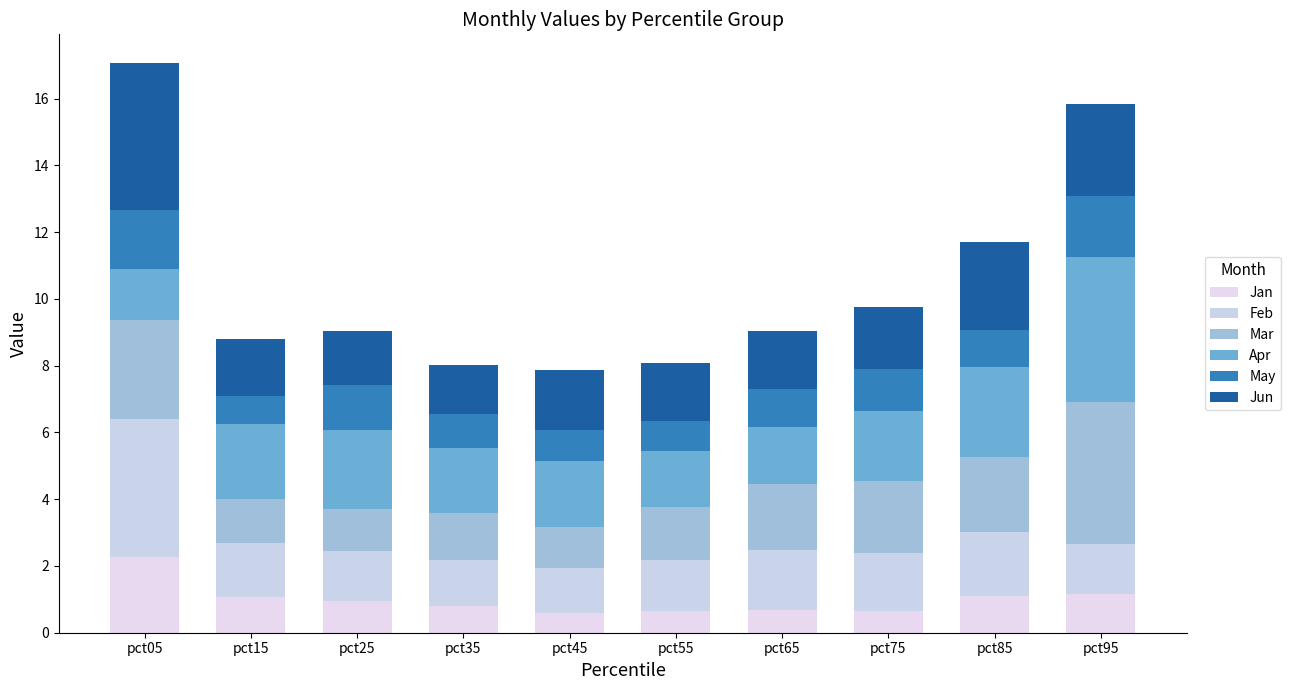

What are all the series names shown in the legend?

Jan, Feb, Mar, Apr, May, Jun